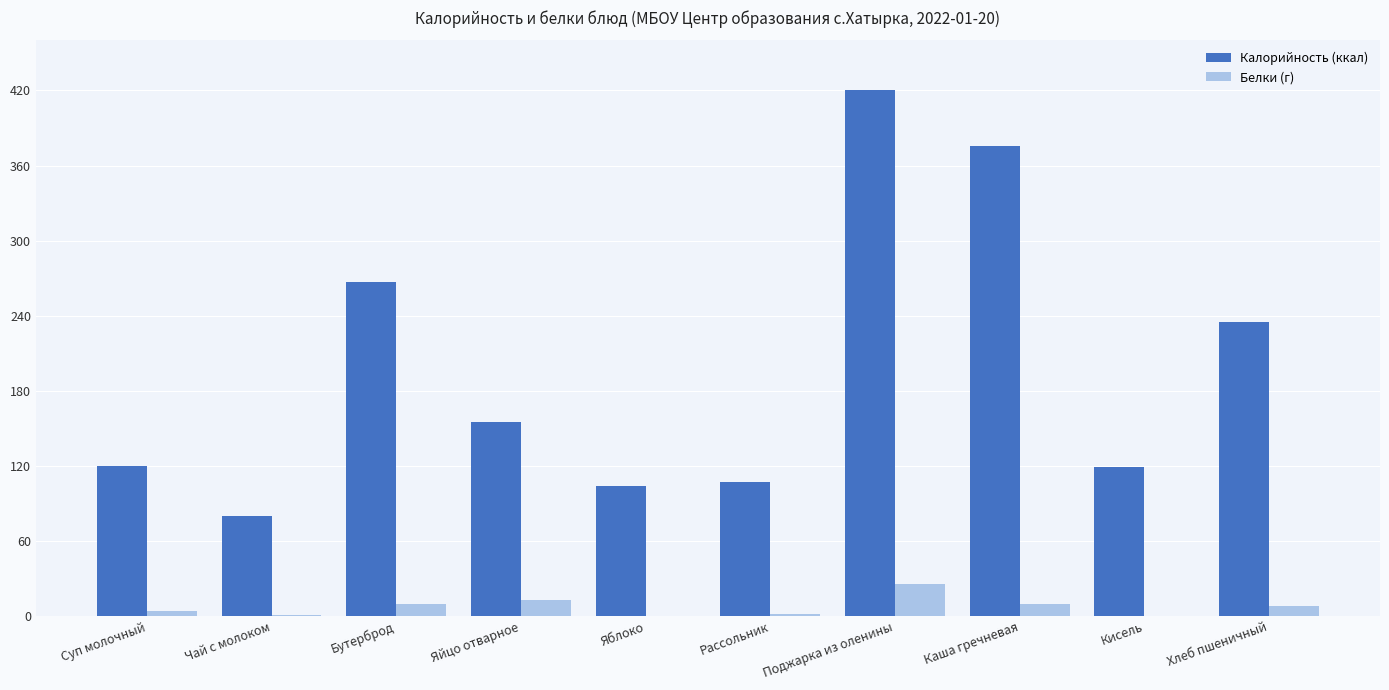

What is the maximum value for Белки (г)?

26.0